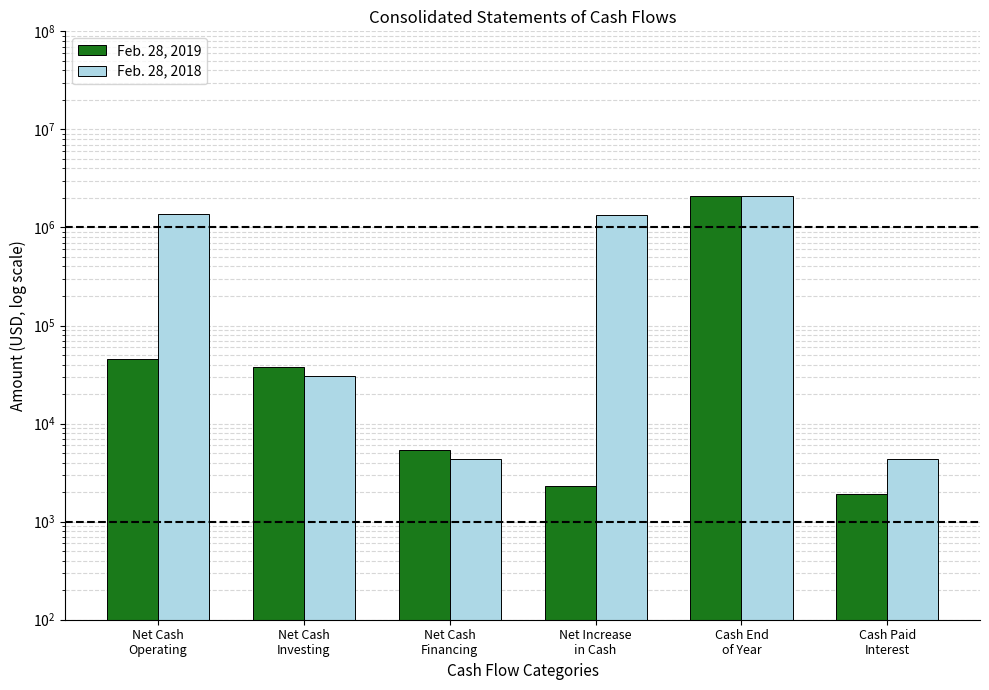

How many bars are there in total?

12